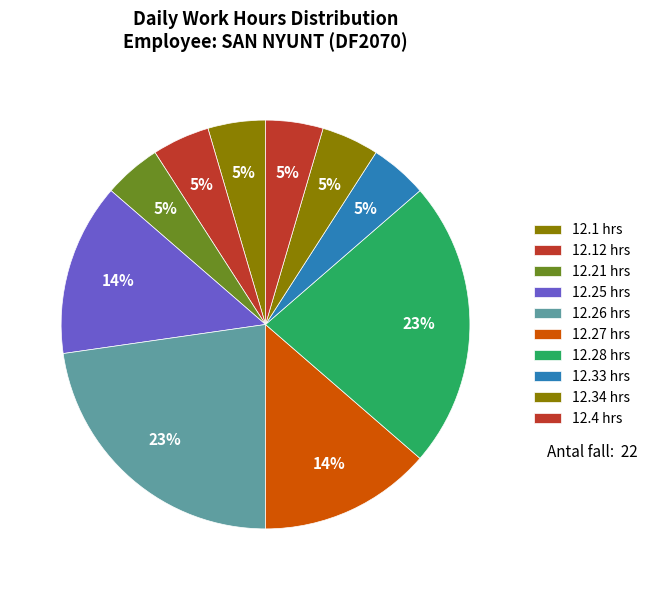

How many segments does this pie chart have?

10